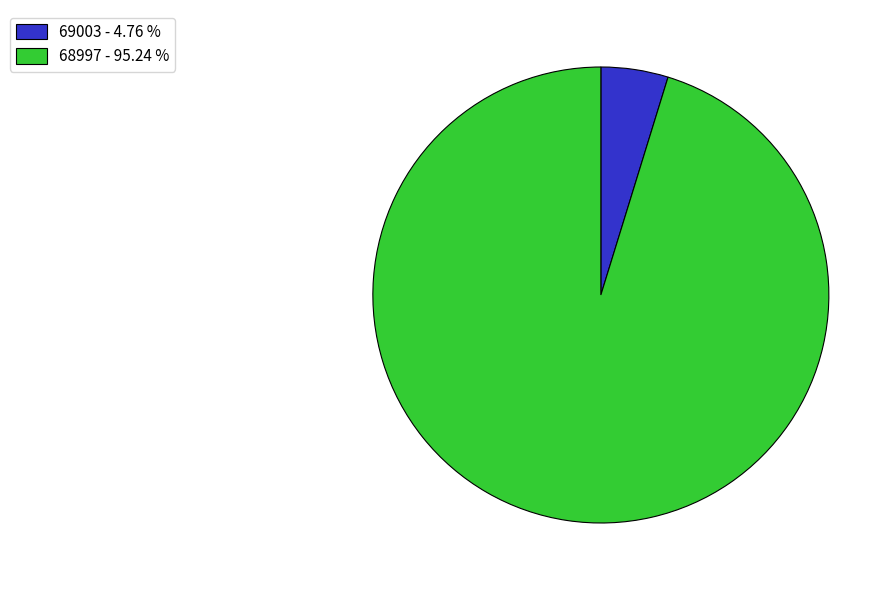

Which has a higher value, 68997 or 69003?

68997